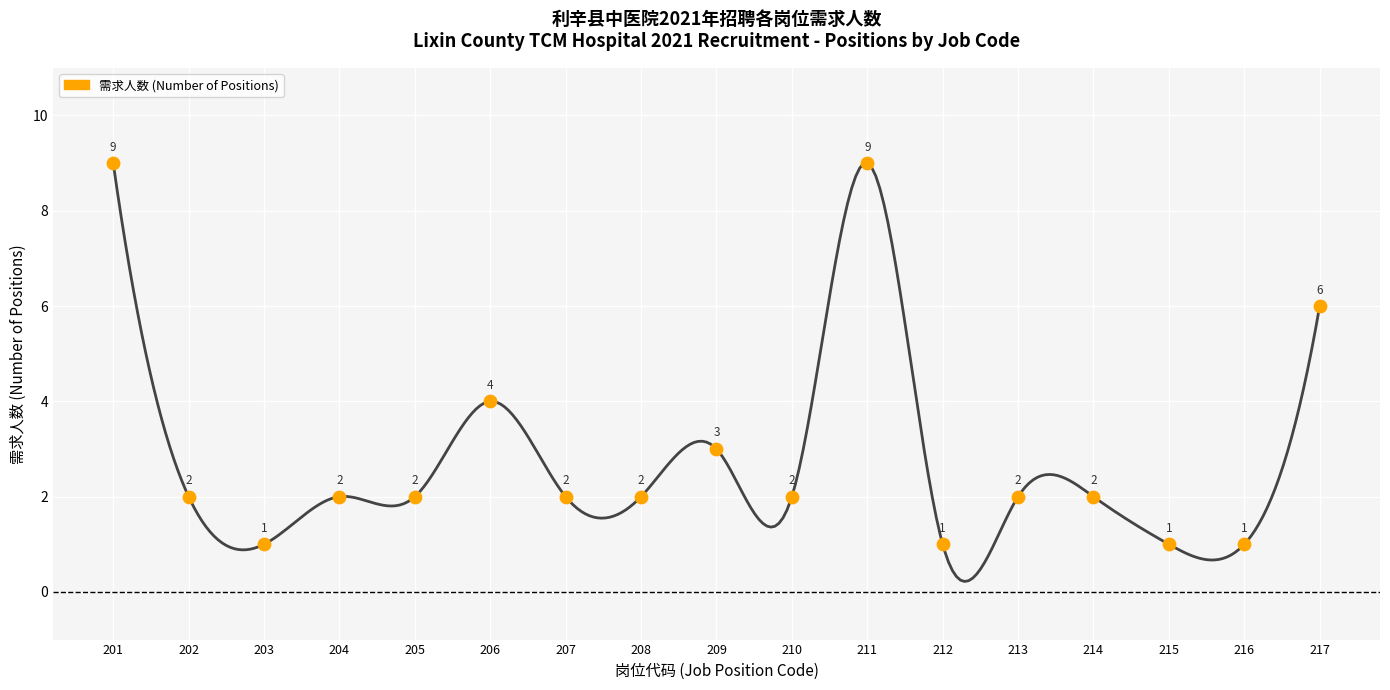

Which has a higher value, 210 or 216?

210